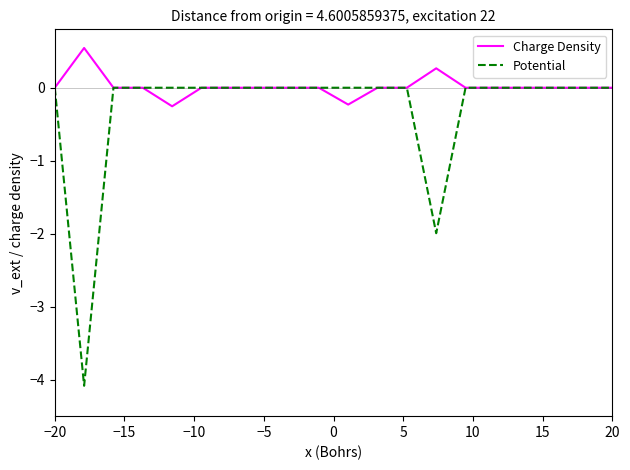

What is the maximum value shown in the chart?

0.5